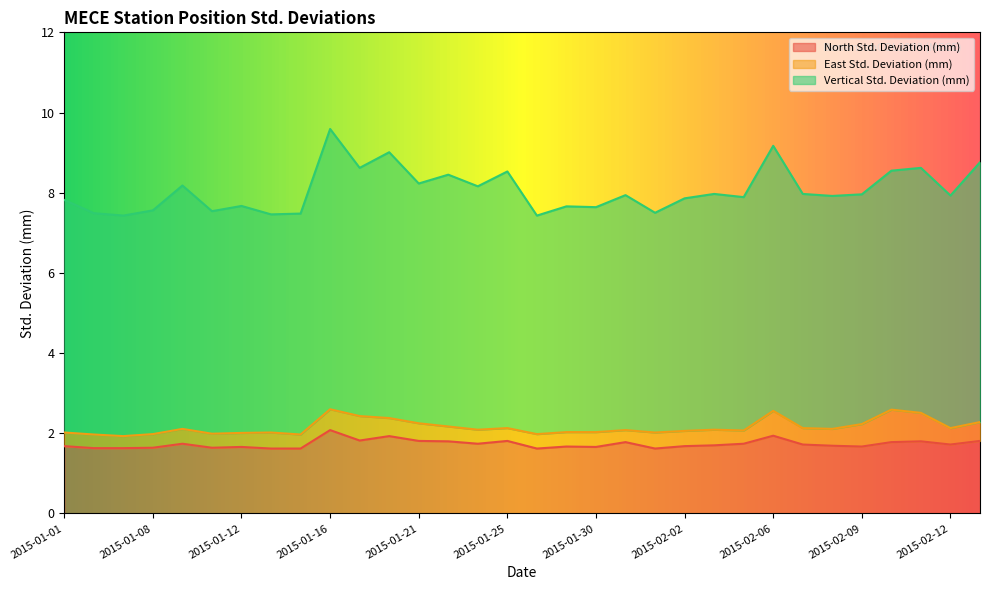

Where is the first local minimum for East Std. Deviation (mm)?

2015-01-06